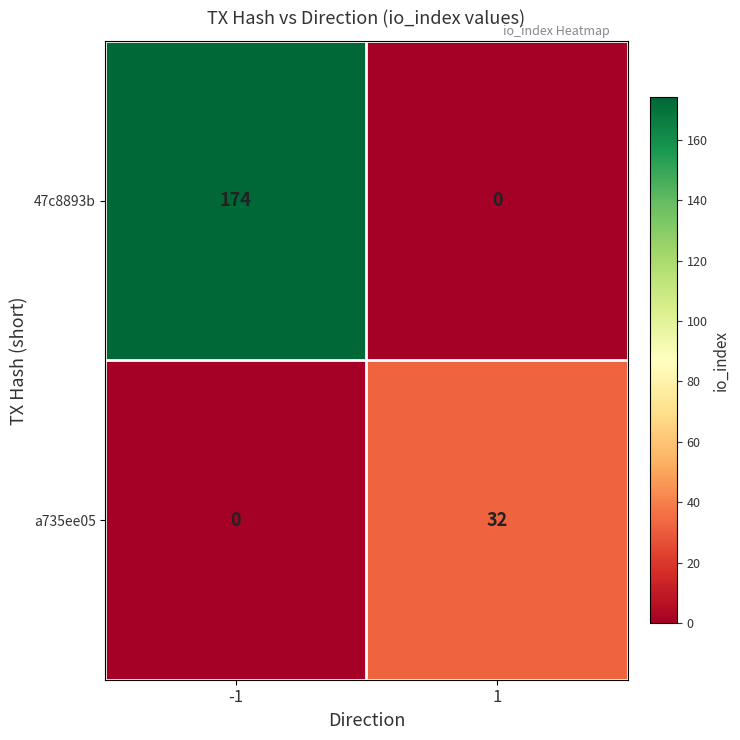

Which series has the largest total across all categories?

47c8893b